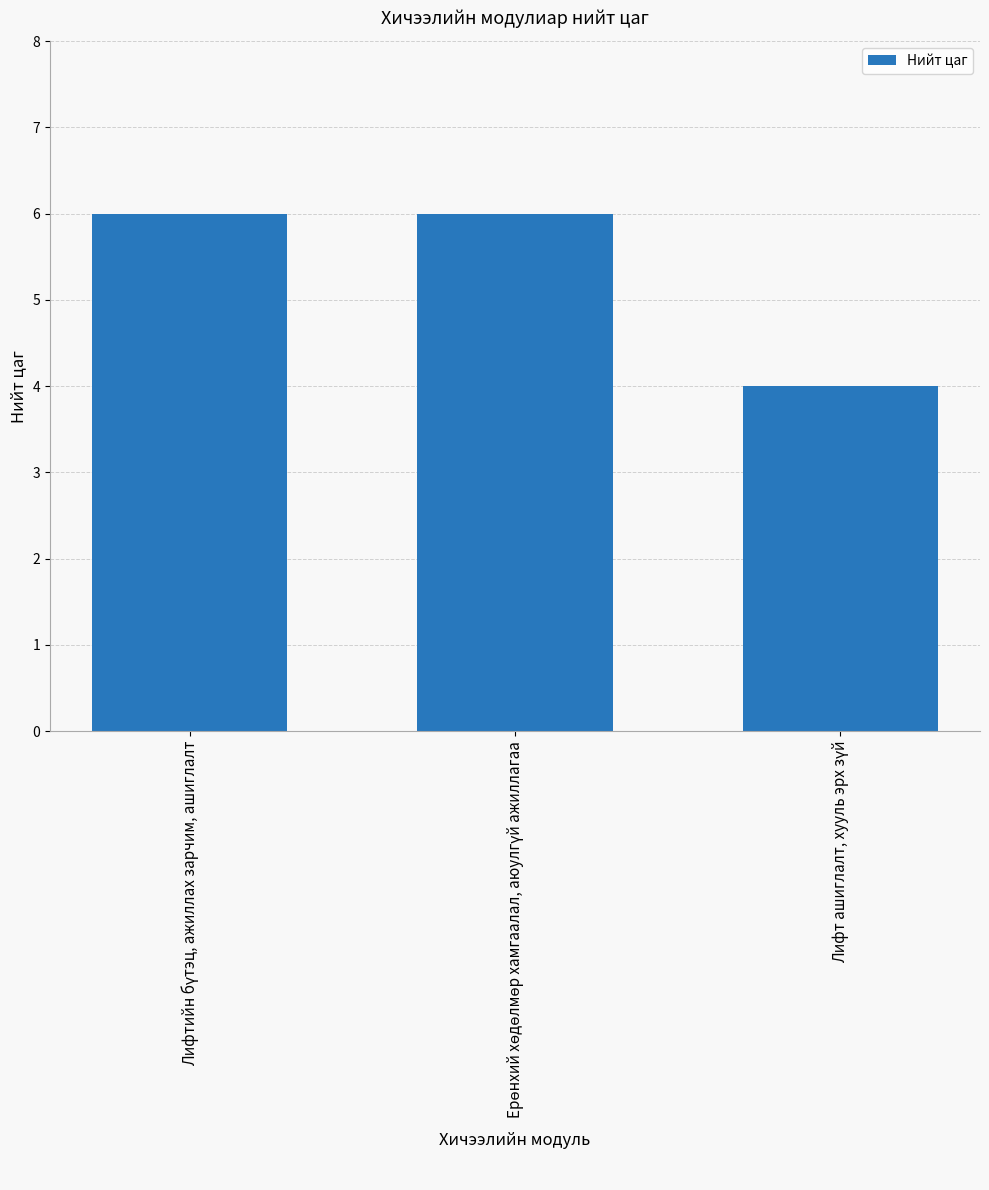

What is the value of the 2nd bar from the left?

6